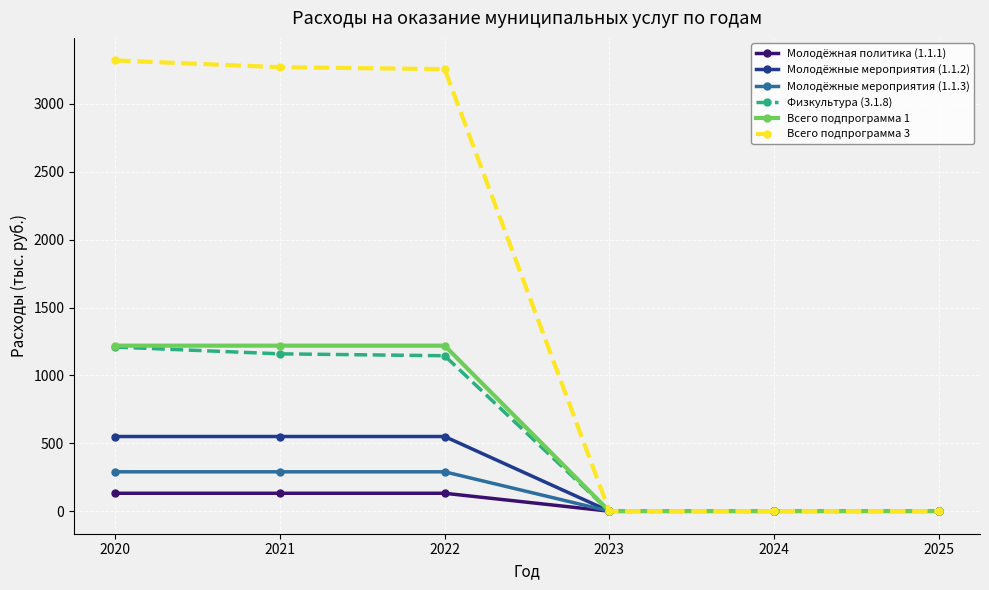

What is the average value of the Молодёжная политика (1.1.1) series?

66.0